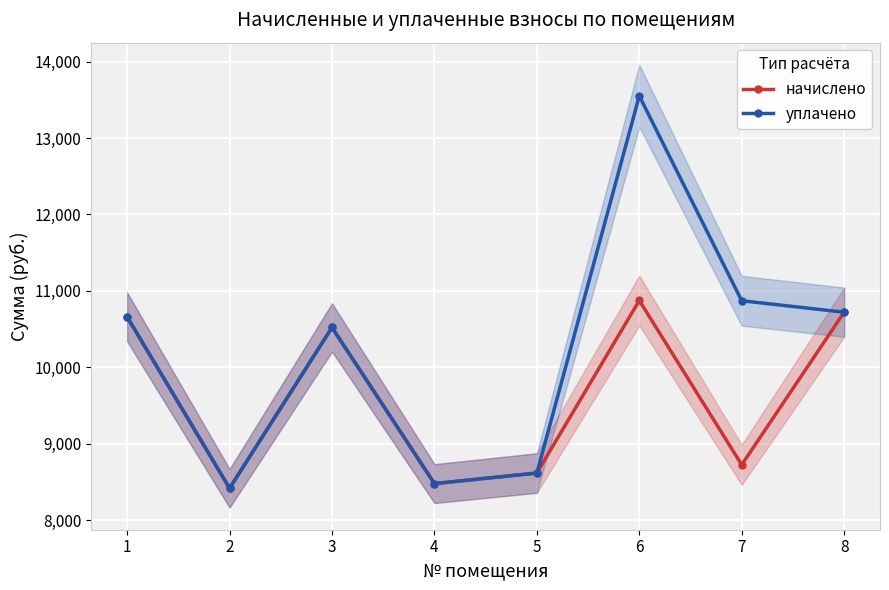

At 7, list the series in order from smallest to largest.

начислено, уплачено